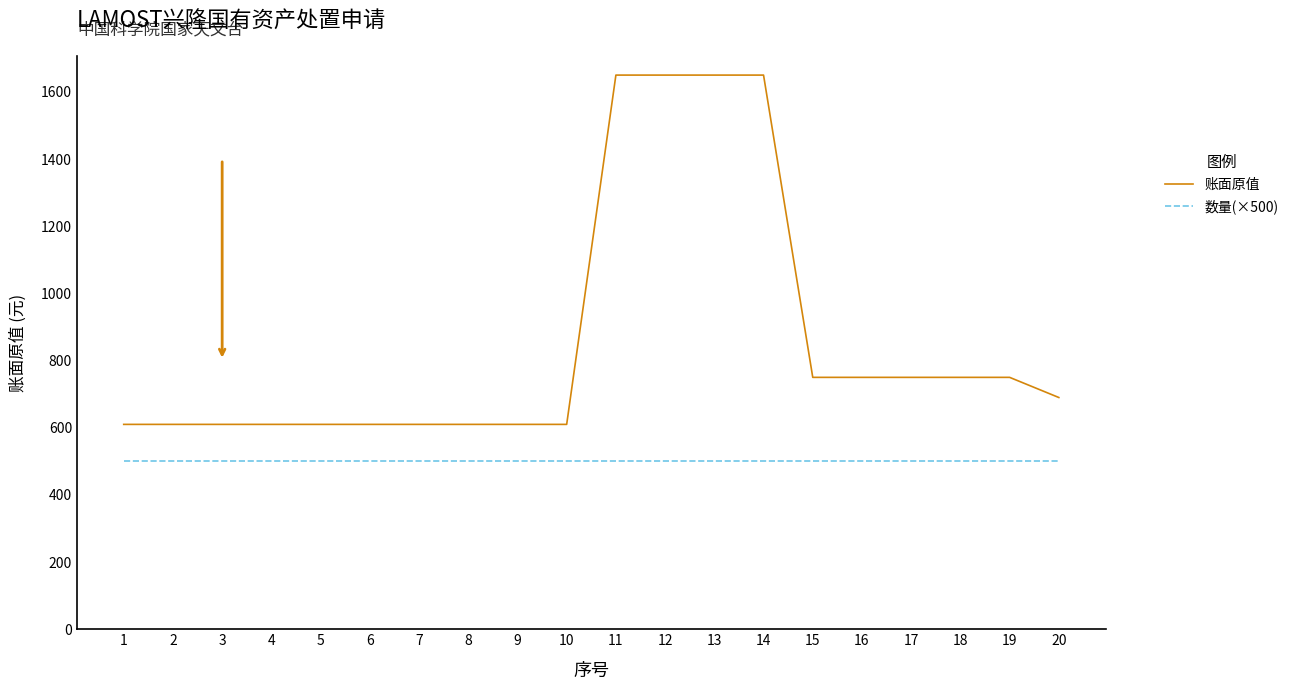

Read the 数量(×500) value at 6.

500